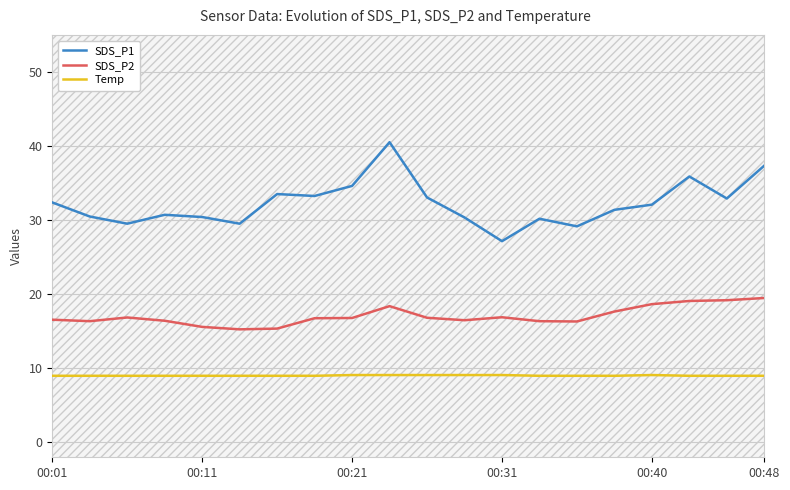

What is the value of the SDS_P2 point at the 4th from the left?

16.4